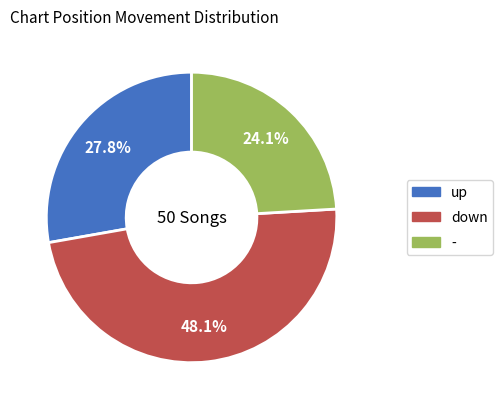

Is there a majority slice in this chart?

No